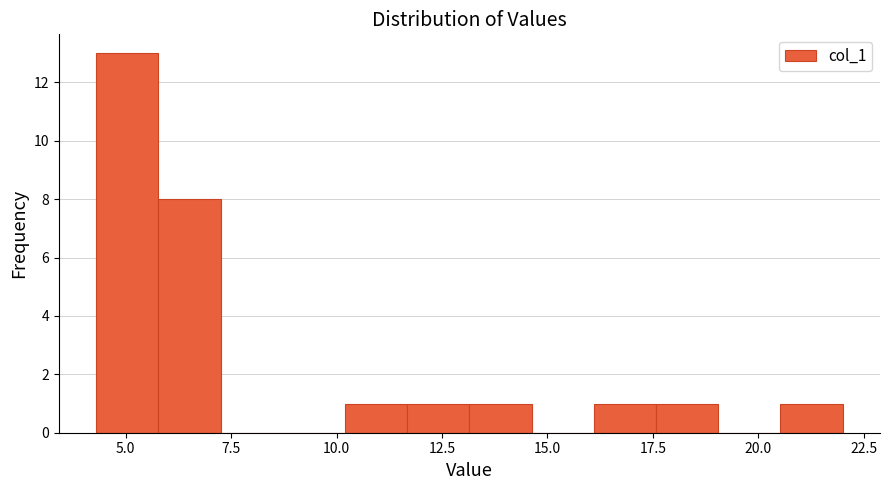

Around what value on the x-axis is the tallest bar? Give the approximate position of its centre, as read against the axis.

5.0